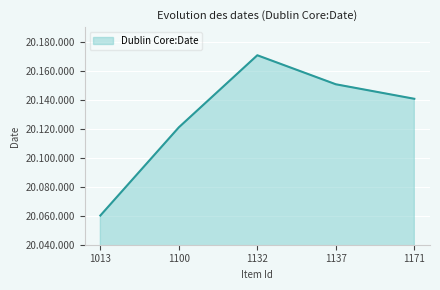

What is the value of the 5th point from the left?

20140609